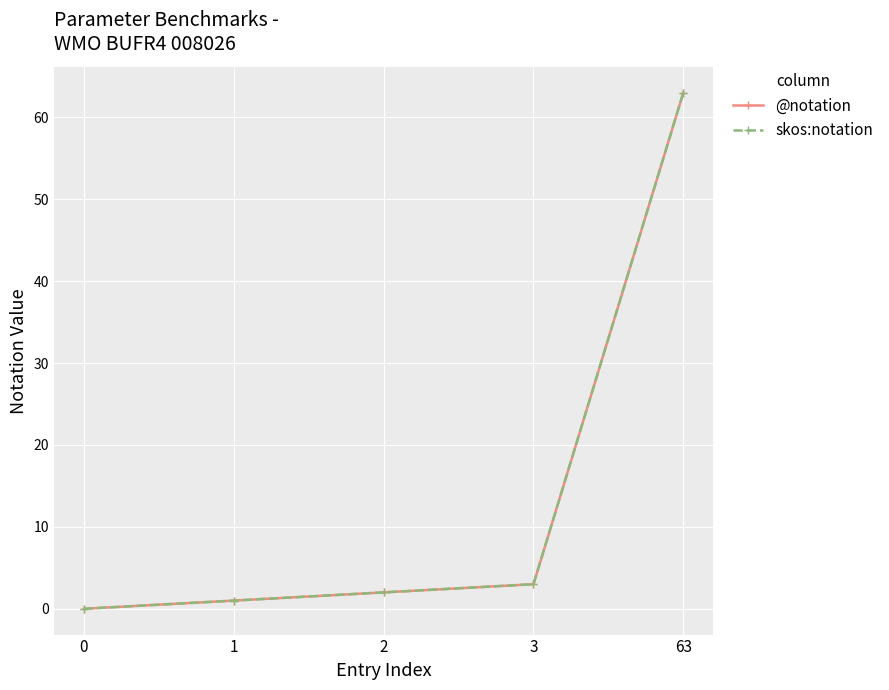

Reading left to right, what are all the values shown in this chart?

@notation: 0	1	2	3	63
skos:notation: 0	1	2	3	63